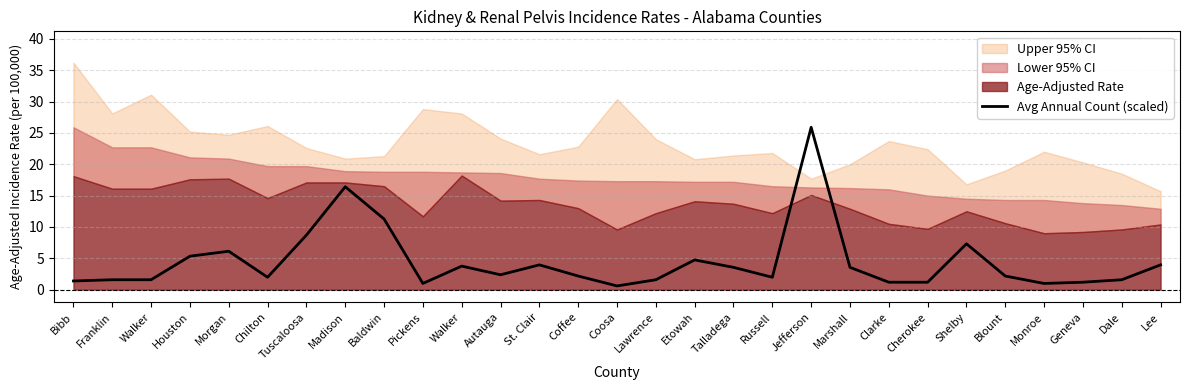

What is the label of the 7th point from the right?

Cherokee